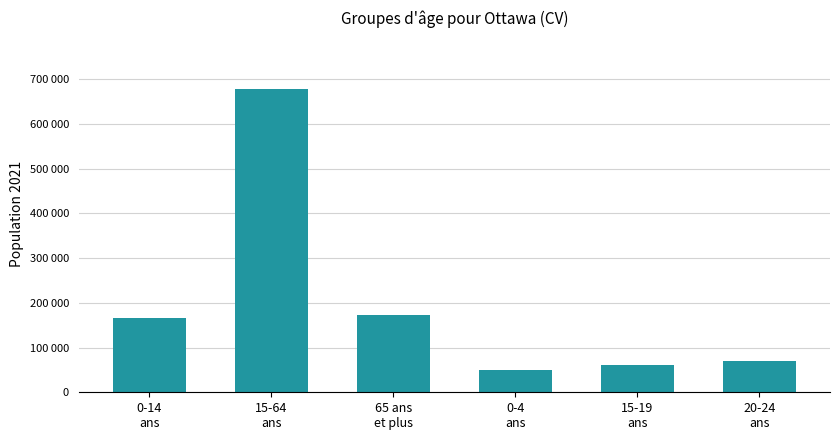

Rank the categories by value from highest to lowest.

15-64
ans, 65 ans
et plus, 0-14
ans, 20-24
ans, 15-19
ans, 0-4
ans